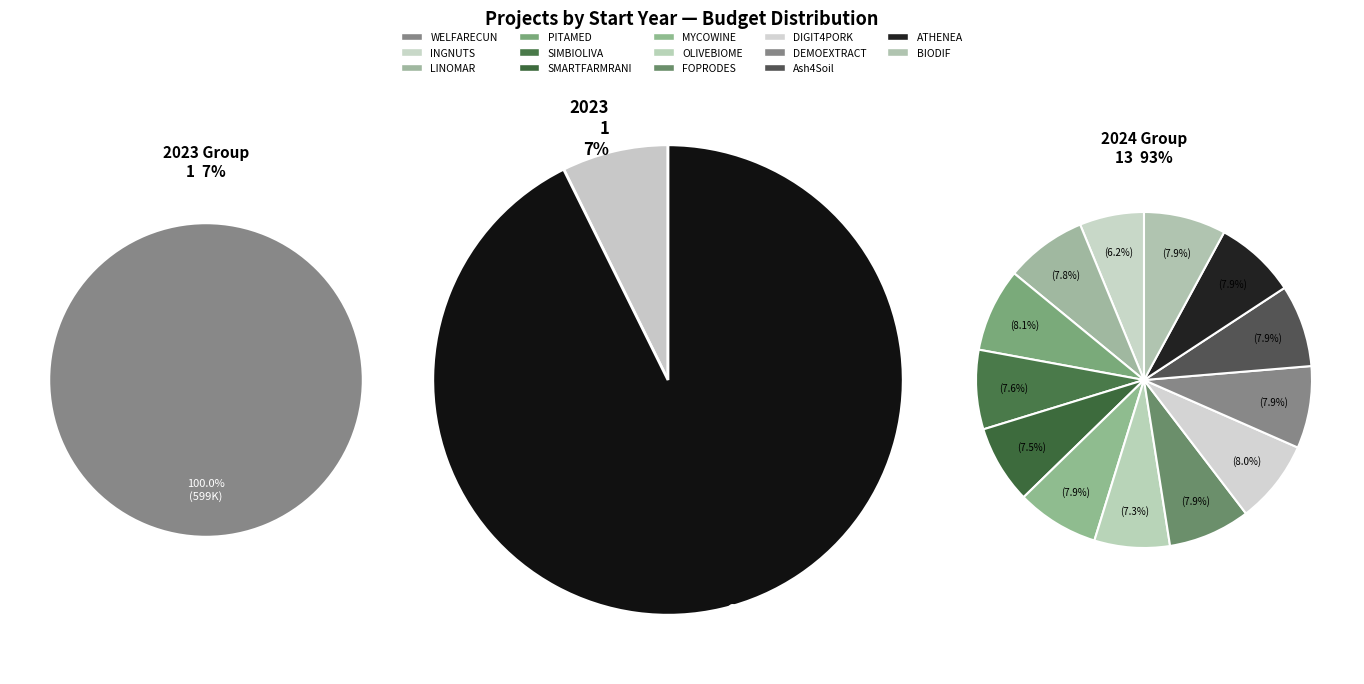

Is it true that ATHENEA is 7% of the pie?

True